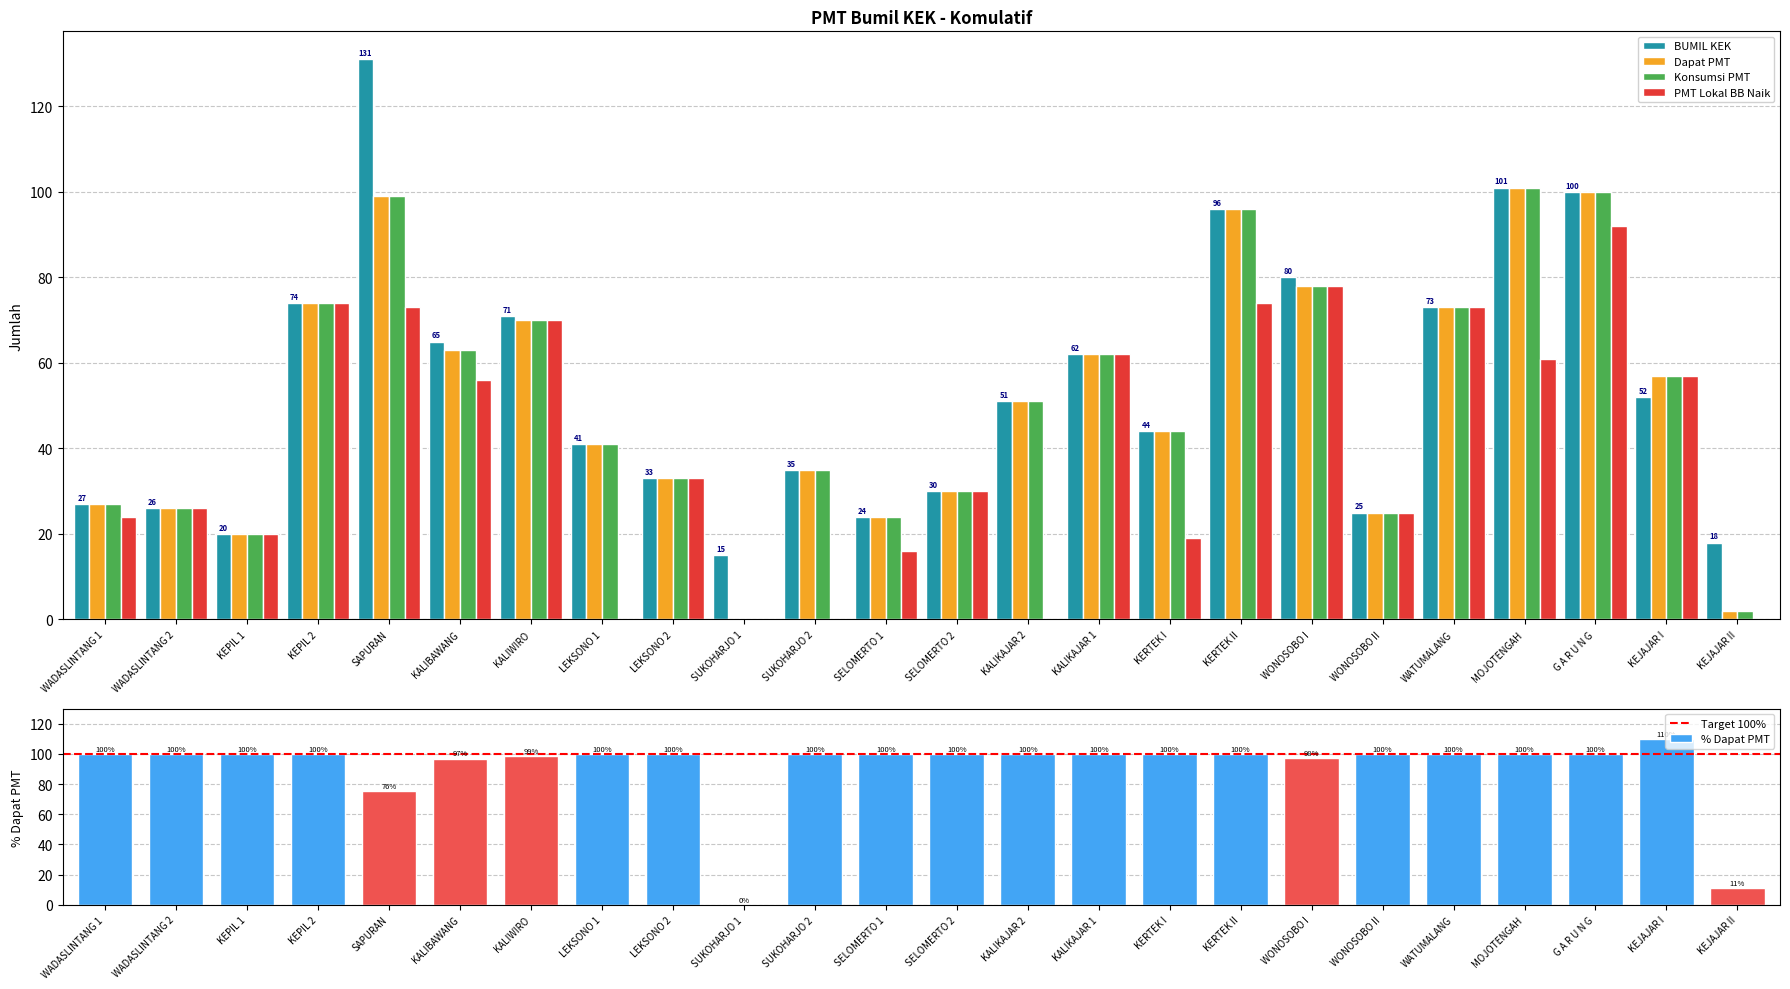

At which label does Dapat PMT reach its peak?

MOJOTENGAH